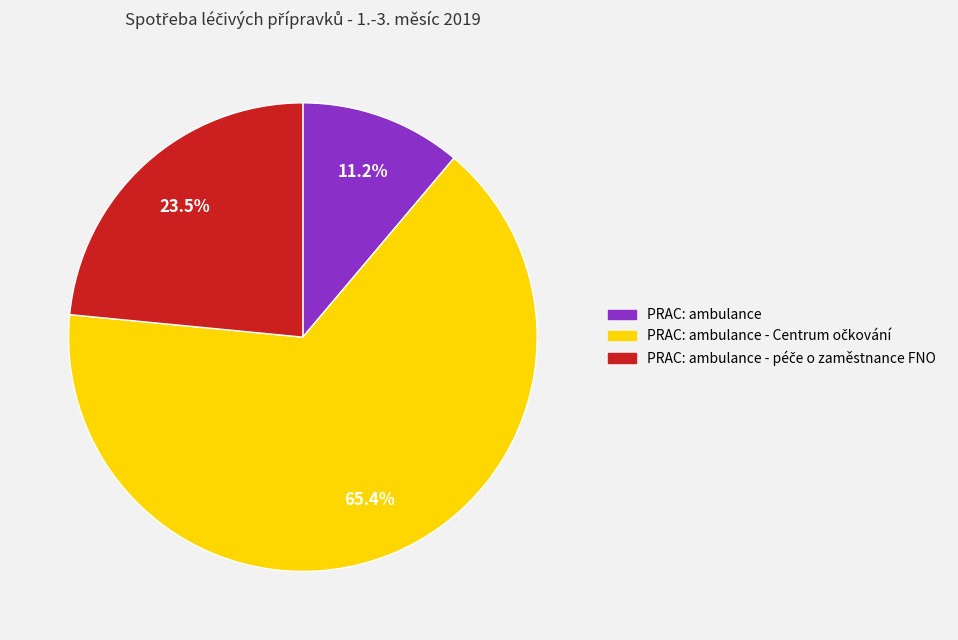

How many slices are in this pie chart?

3